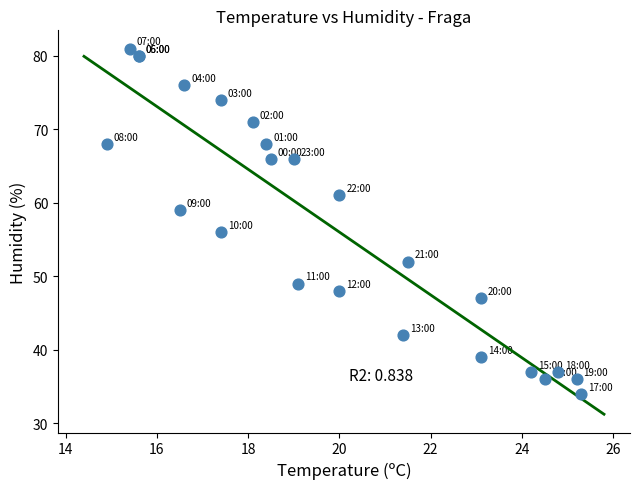

What Y value in the scatter plot is closest to 57?

56